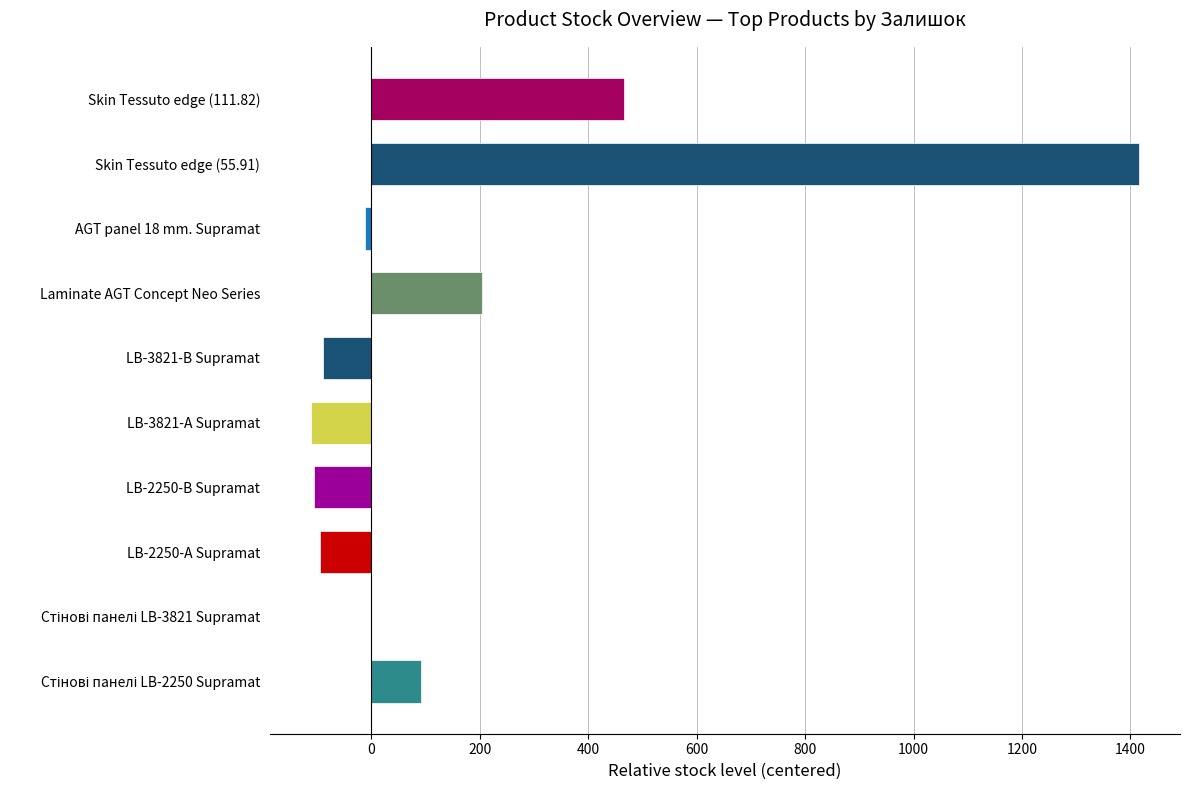

Which has a higher value, LB-3821-А Supramat or Skin Tessuto edge (55.91)?

Skin Tessuto edge (55.91)